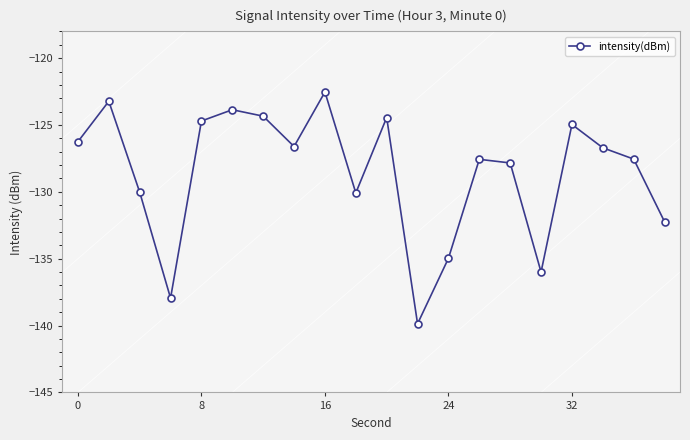

How many interior local peaks (higher than both neighbors) does the data have?

6